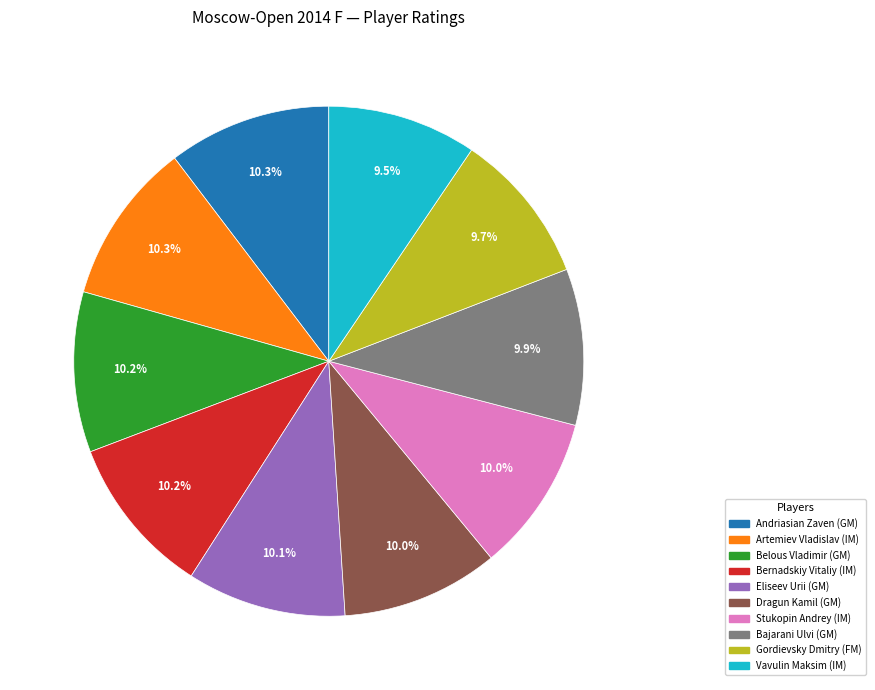

Do Artemiev Vladislav (IM) and Dragun Kamil (GM) together represent more than half of the pie?

No